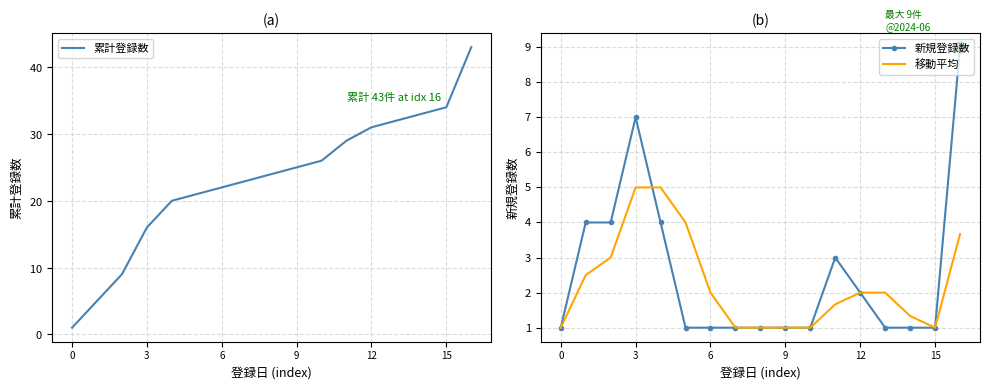

What is the value of the 累計登録数 point at the 12th from the left?

29.0